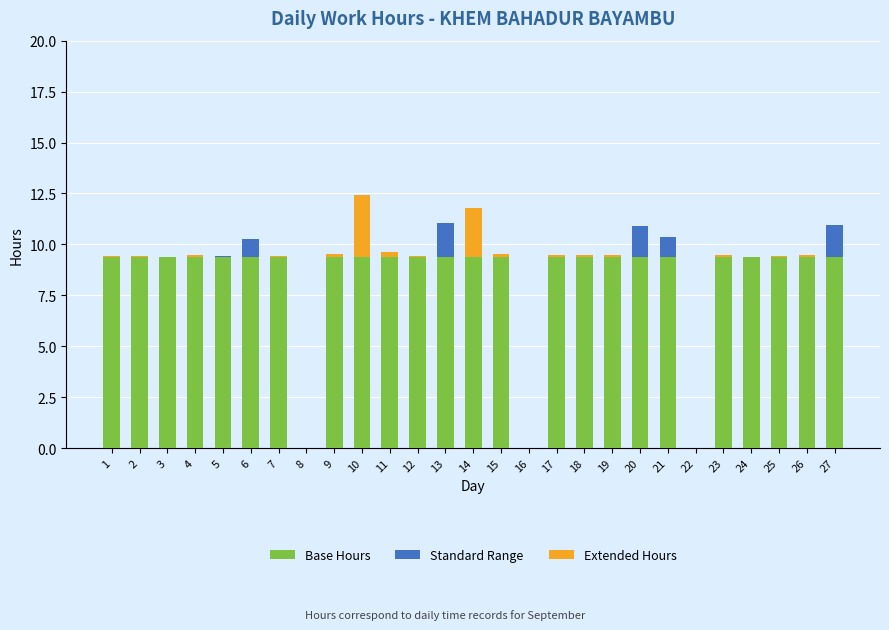

Are the bars grouped side by side (vs. stacked)?

No